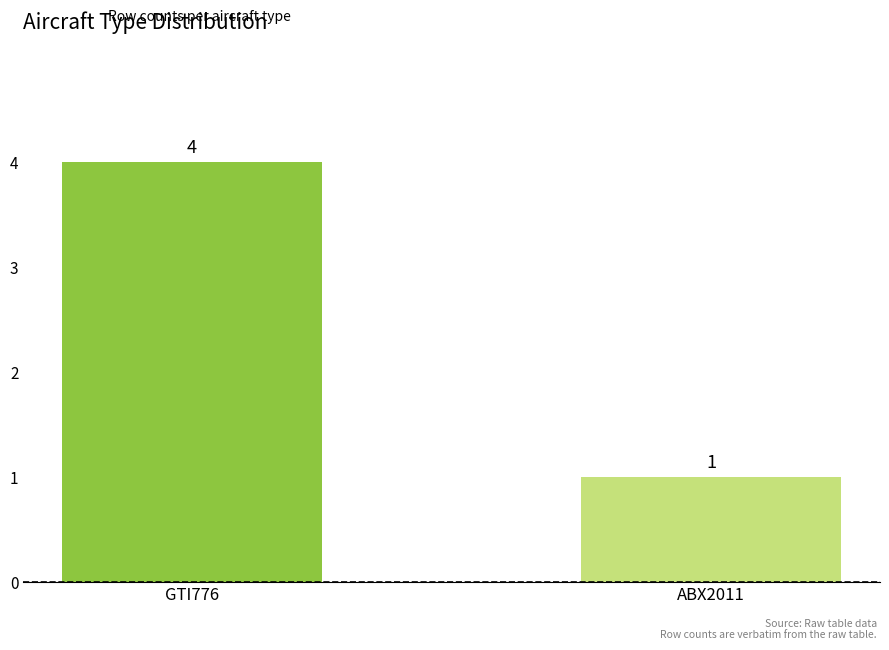

What is the sum of the values at GTI776 and ABX2011?

5